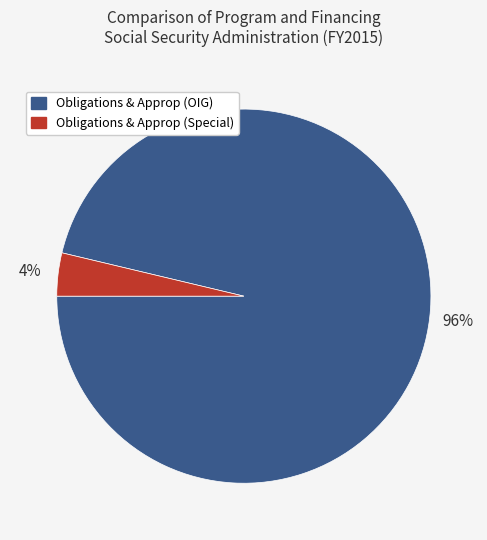

To the nearest percent, what is the average slice percentage?

50%